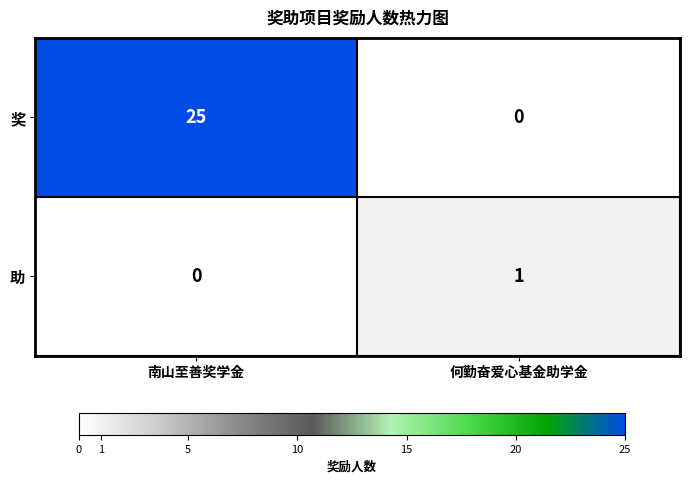

At which label does 奖 reach its minimum?

何勤奋爱心基金助学金